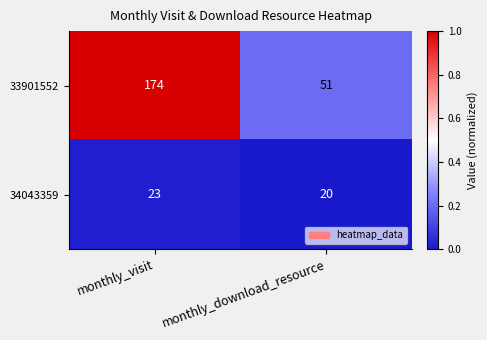

Which series has the largest range (max minus min)?

33901552